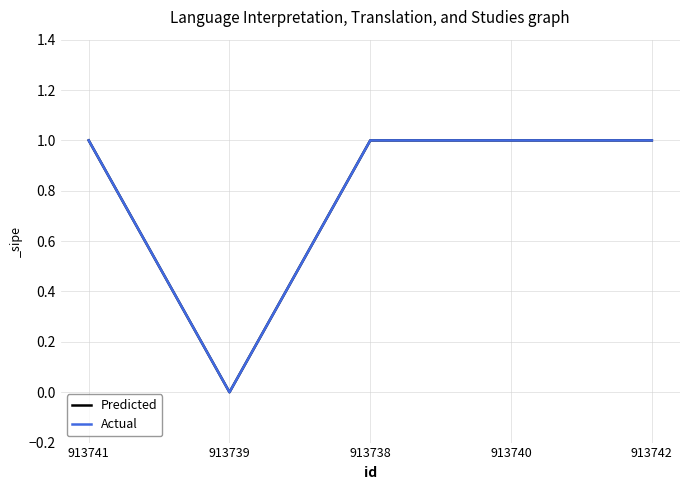

Does the chart have visible grid lines?

Yes